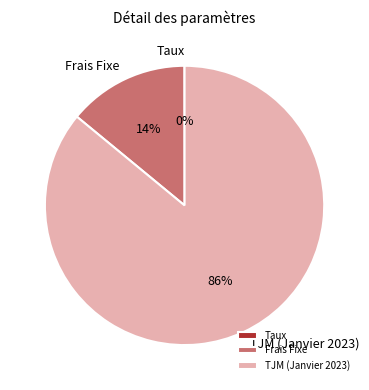

Is there any slice that represents more than half of the pie?

Yes